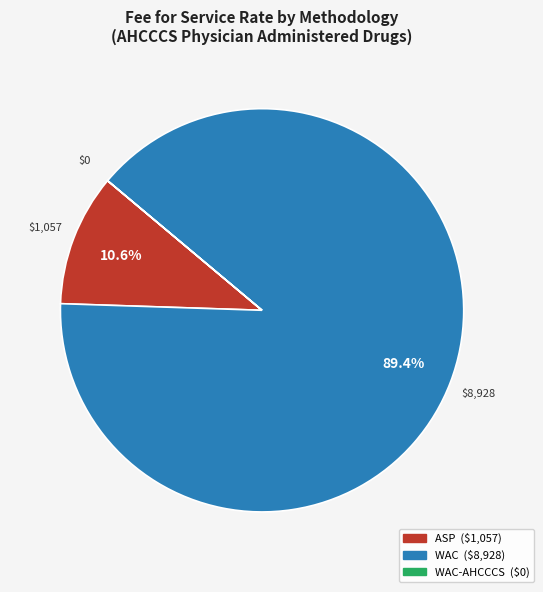

Is there any slice that represents more than half of the pie?

Yes